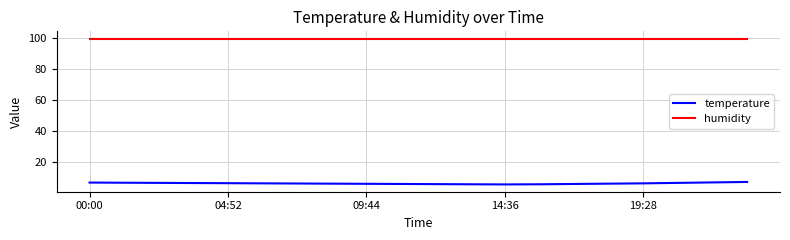

Which series has the largest range (max minus min)?

temperature